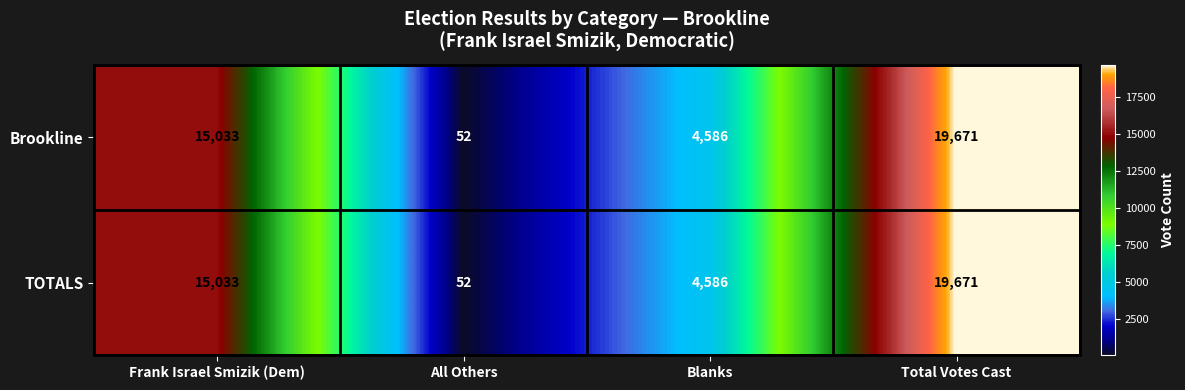

How many data points does each series have?

4